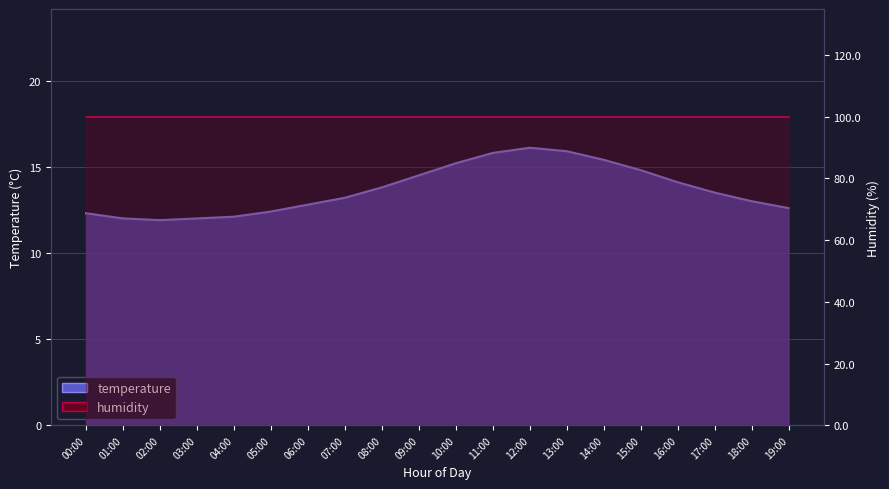

Does the chart display data point markers on the line(s)?

No